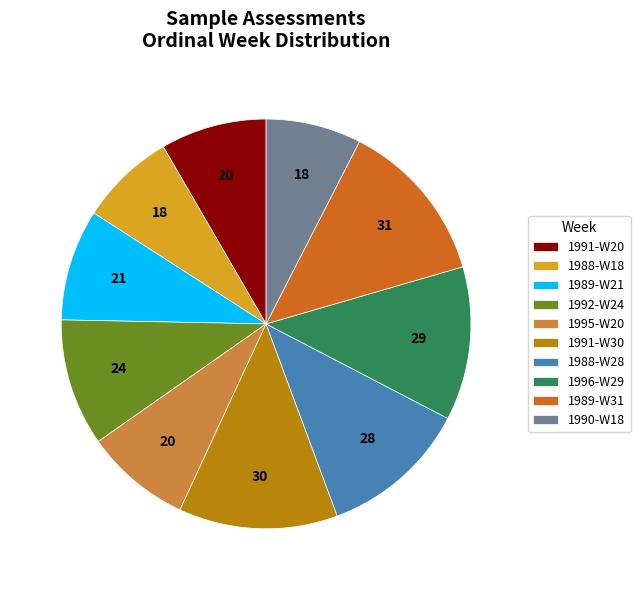

Is it true that 1991-W20 is 21% of the pie?

False